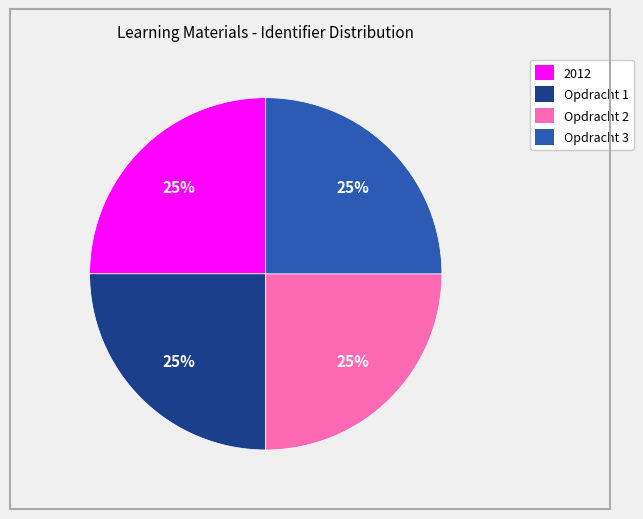

What is the ratio of the value at 2012 to the value at Opdracht 3?

1.0